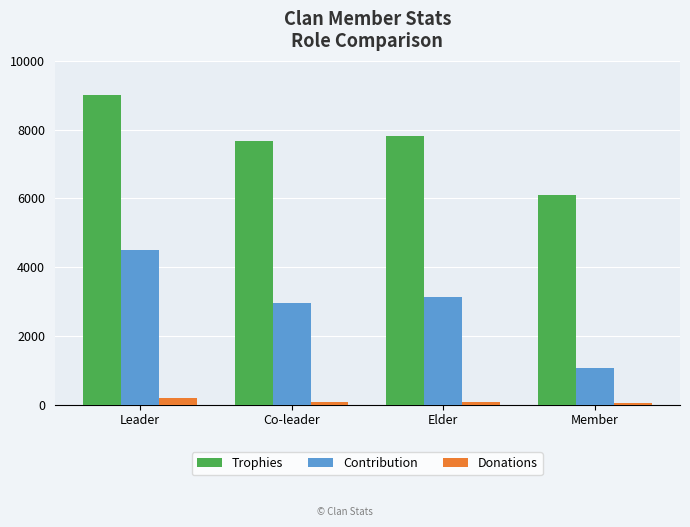

Rank the series by their maximum value, from highest to lowest.

Trophies, Contribution, Donations